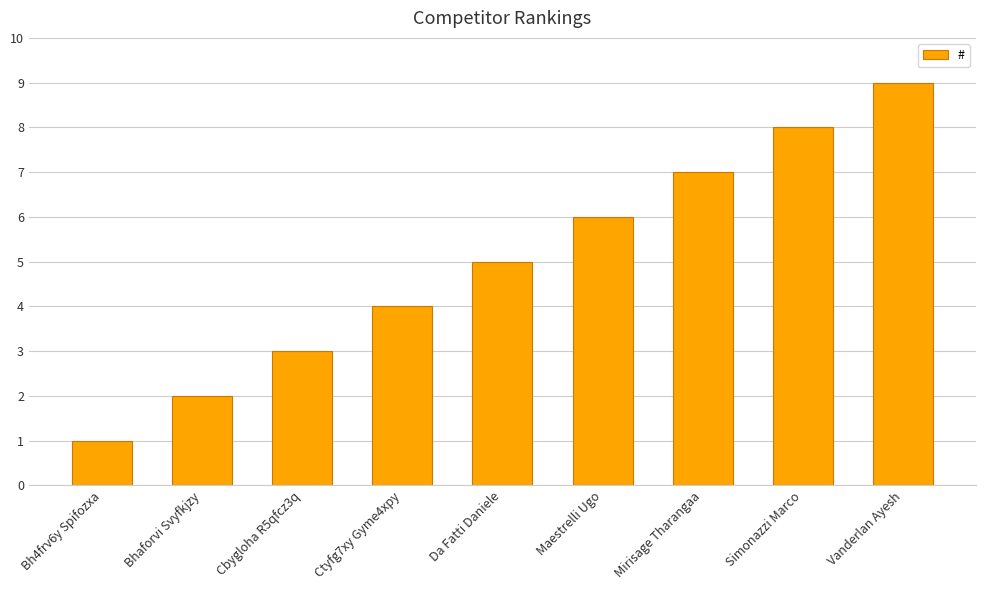

How many bars are there in total?

9